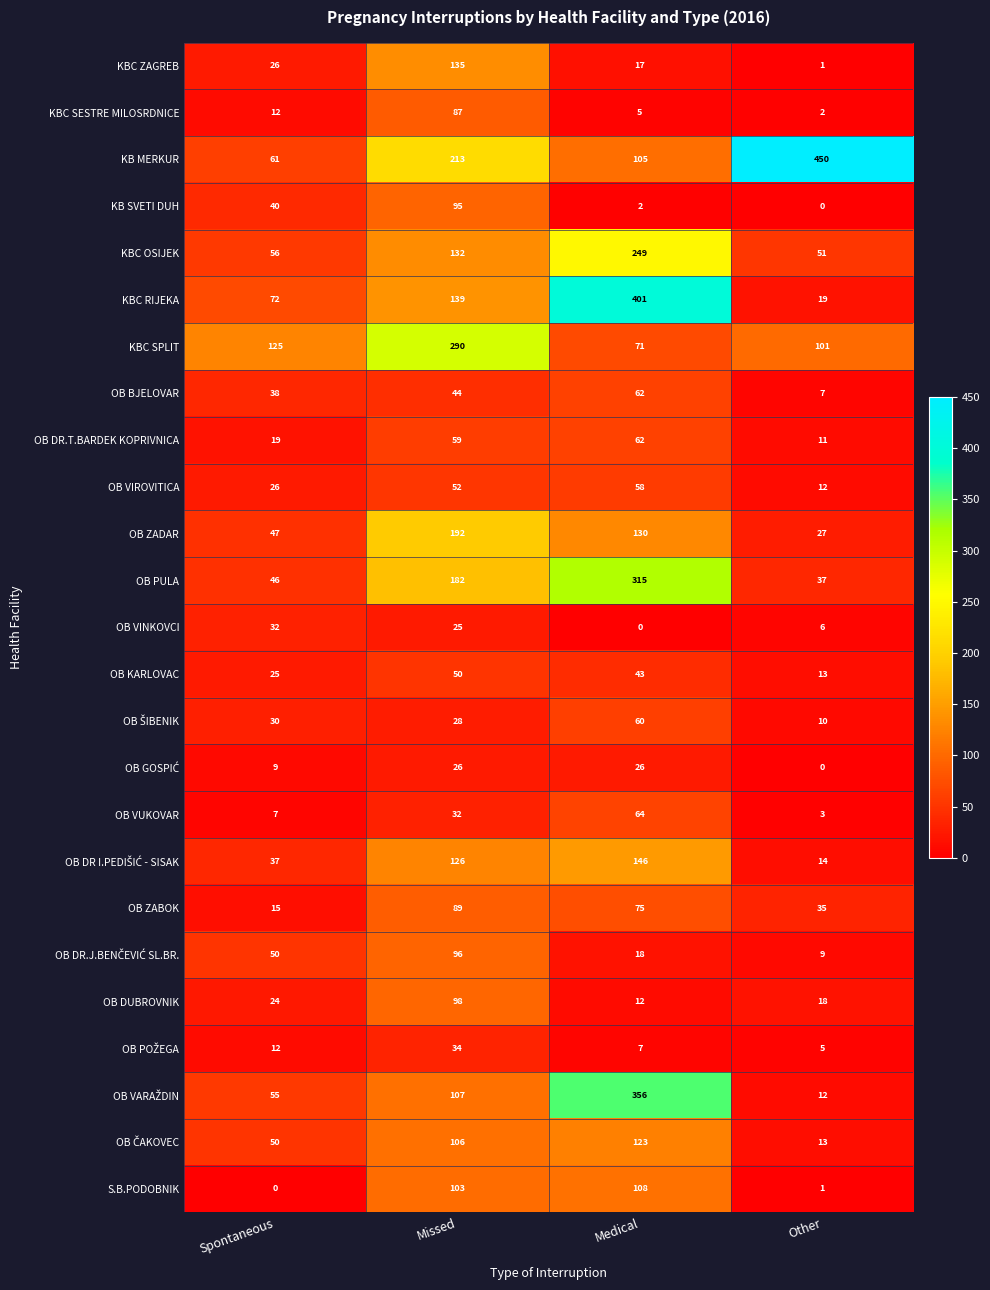

List the labels in order of KBC RIJEKA value, smallest first.

Other, Spontaneous, Missed, Medical